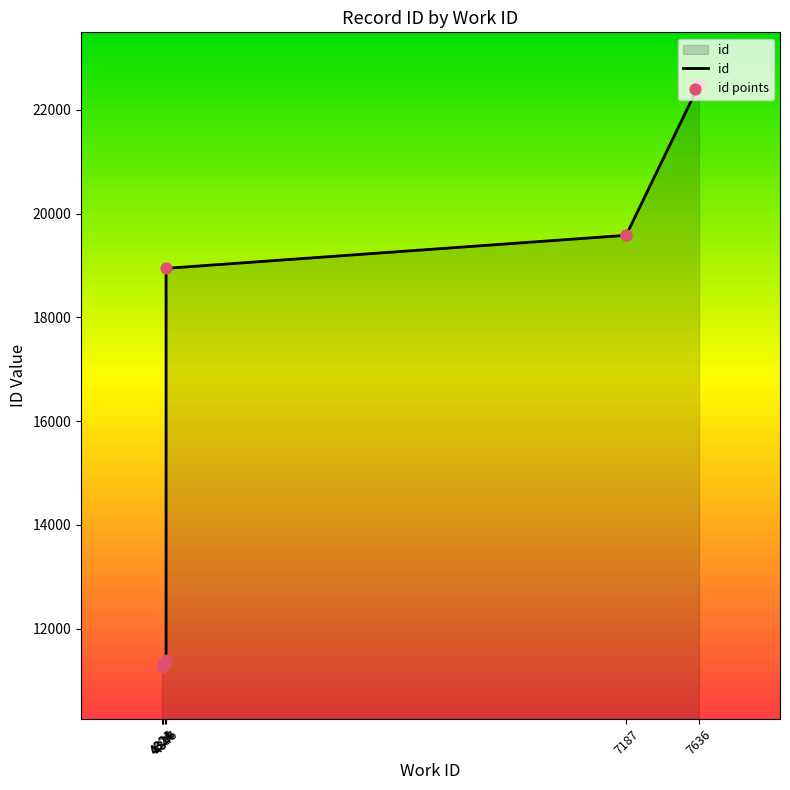

Which has a higher value, 4346 or 7636?

7636